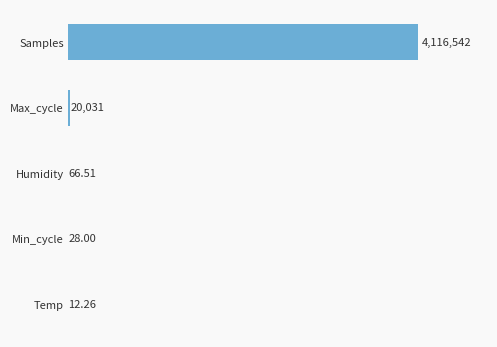

At which category does the chart reach its peak across all series?

Samples